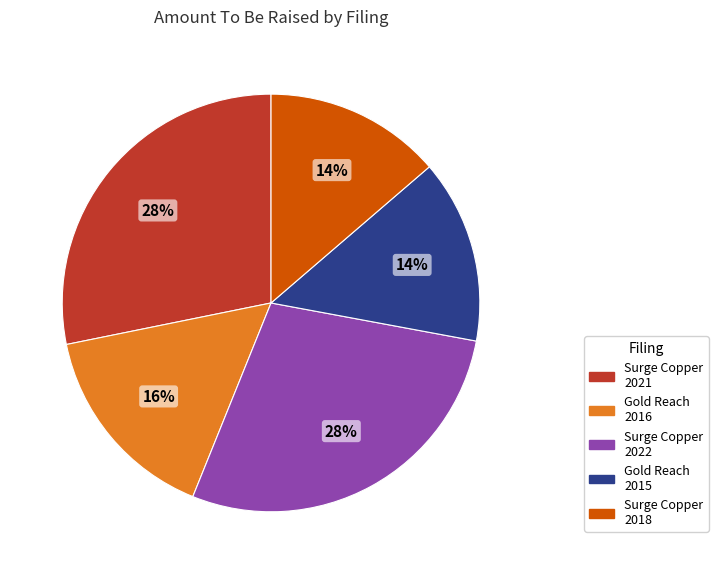

What percentage is the Surge Copper 2022 slice, to the nearest percent?

28%